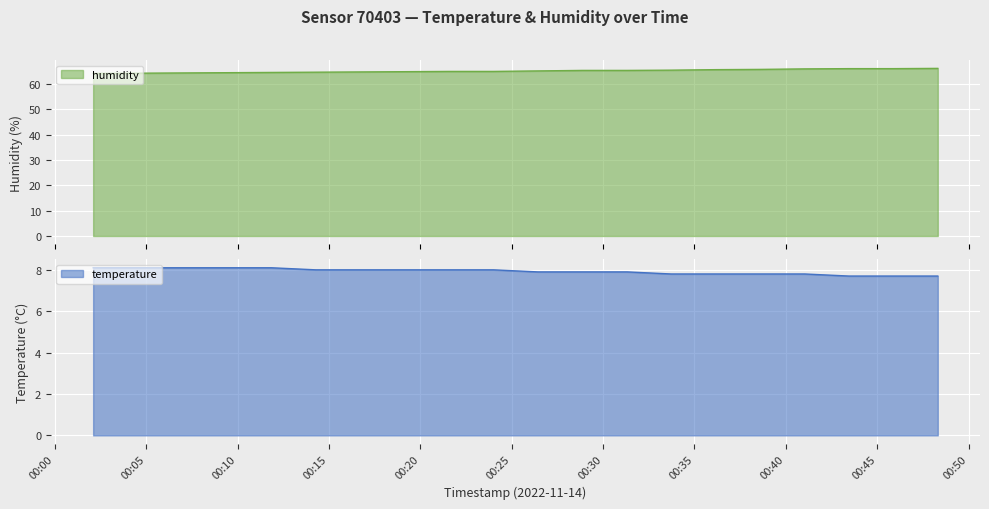

How many data points in temperature are less than 8?

10